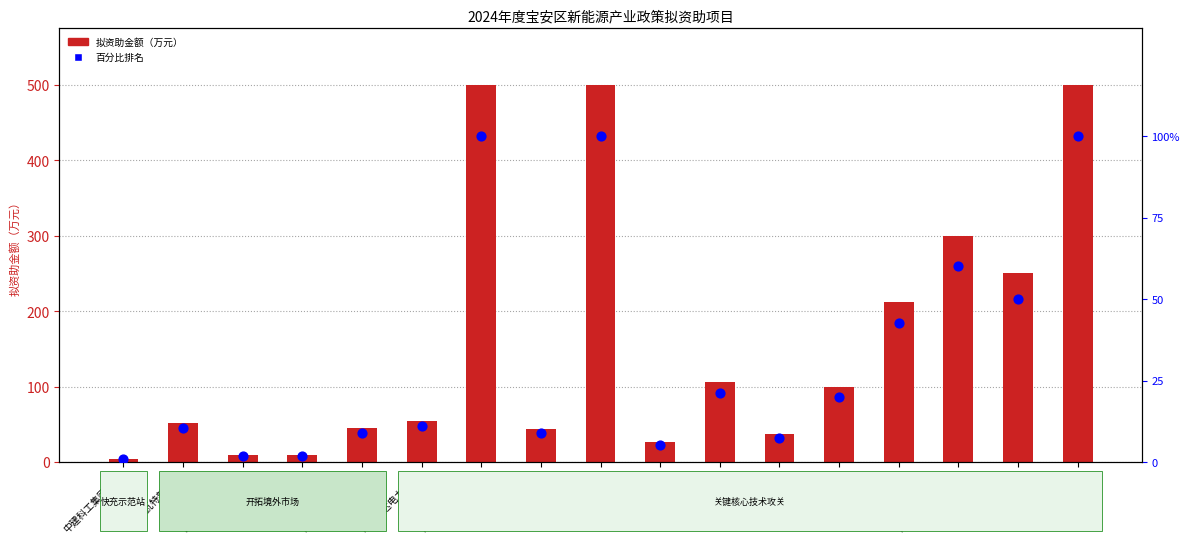

Which series reaches the maximum Y coordinate?

拟资助金额（万元）